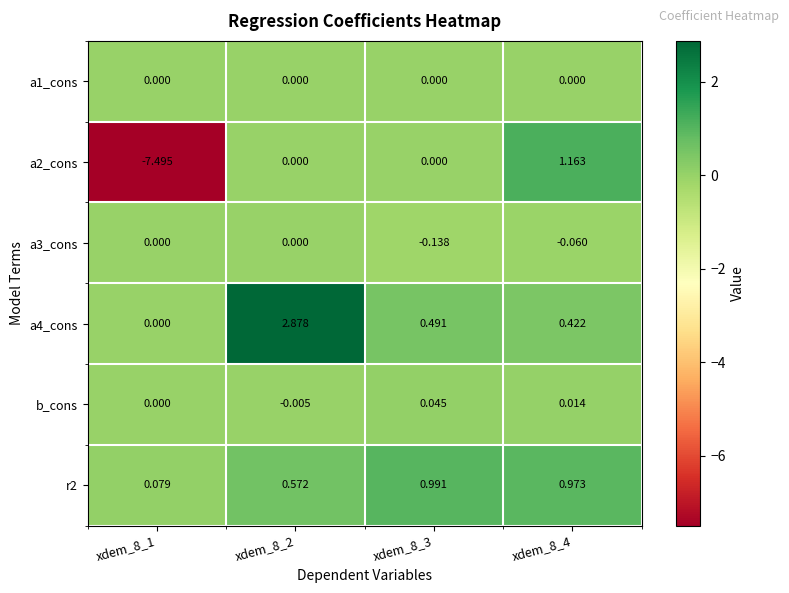

How many distinct data groups are displayed?

6